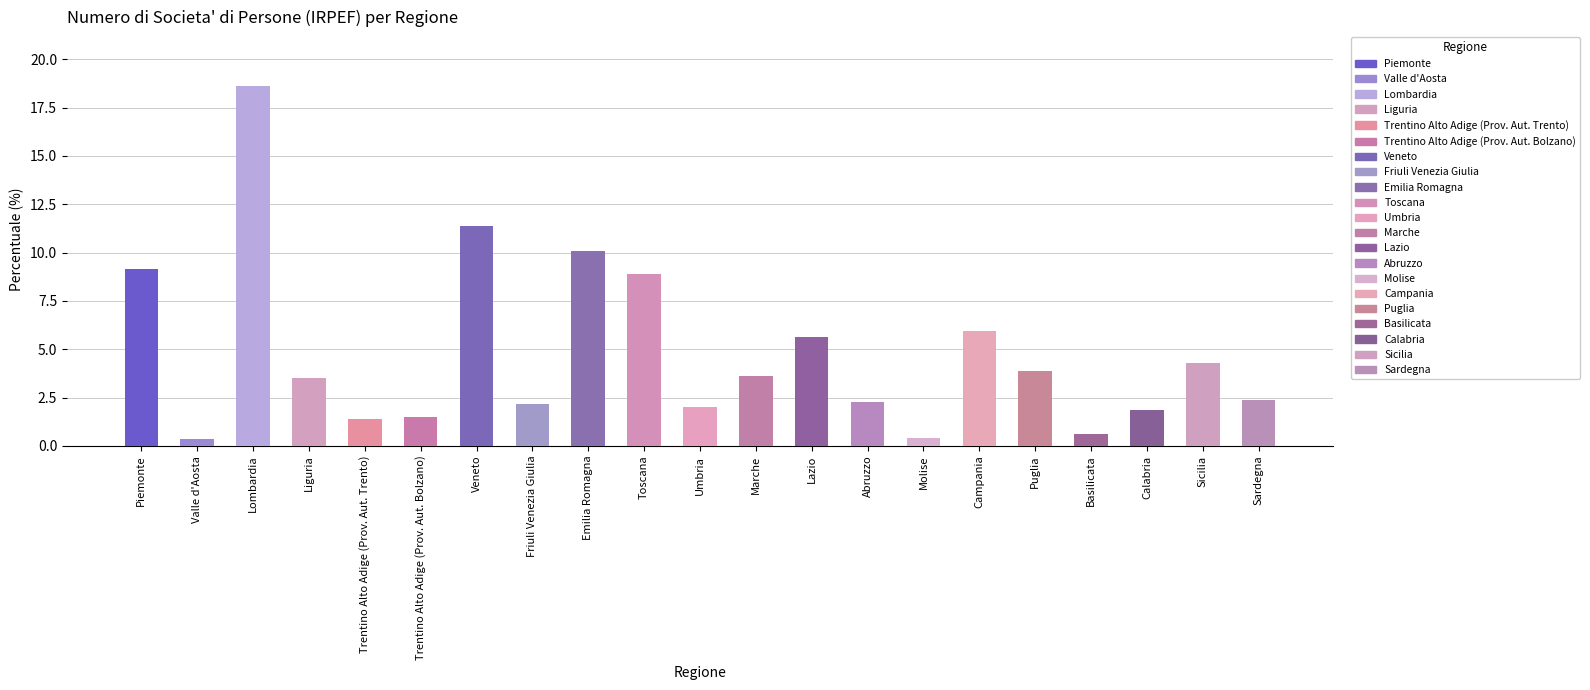

What is the change in value from Piemonte to Abruzzo?

-6.9